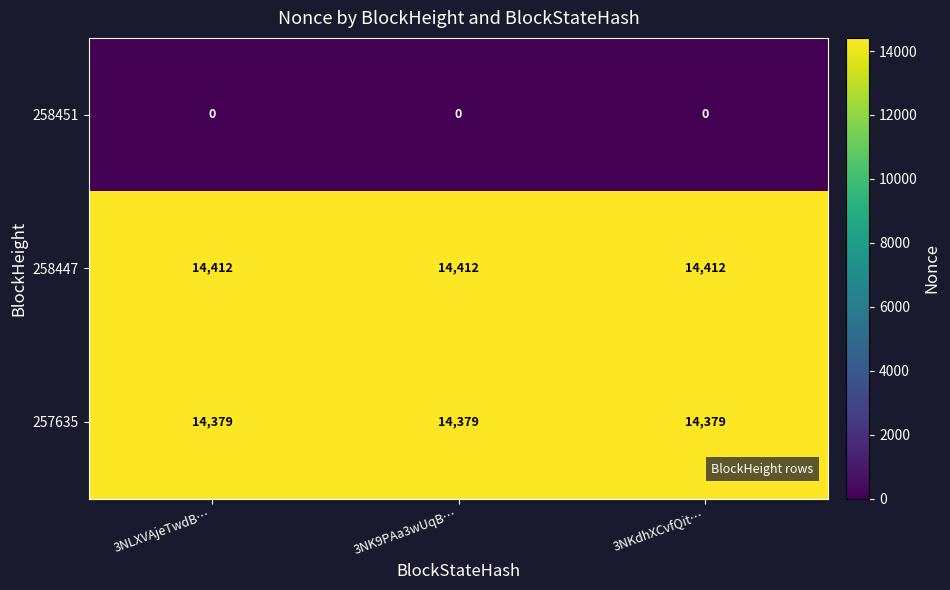

Rank the series by their maximum value, from highest to lowest.

258447, 257635, 258451